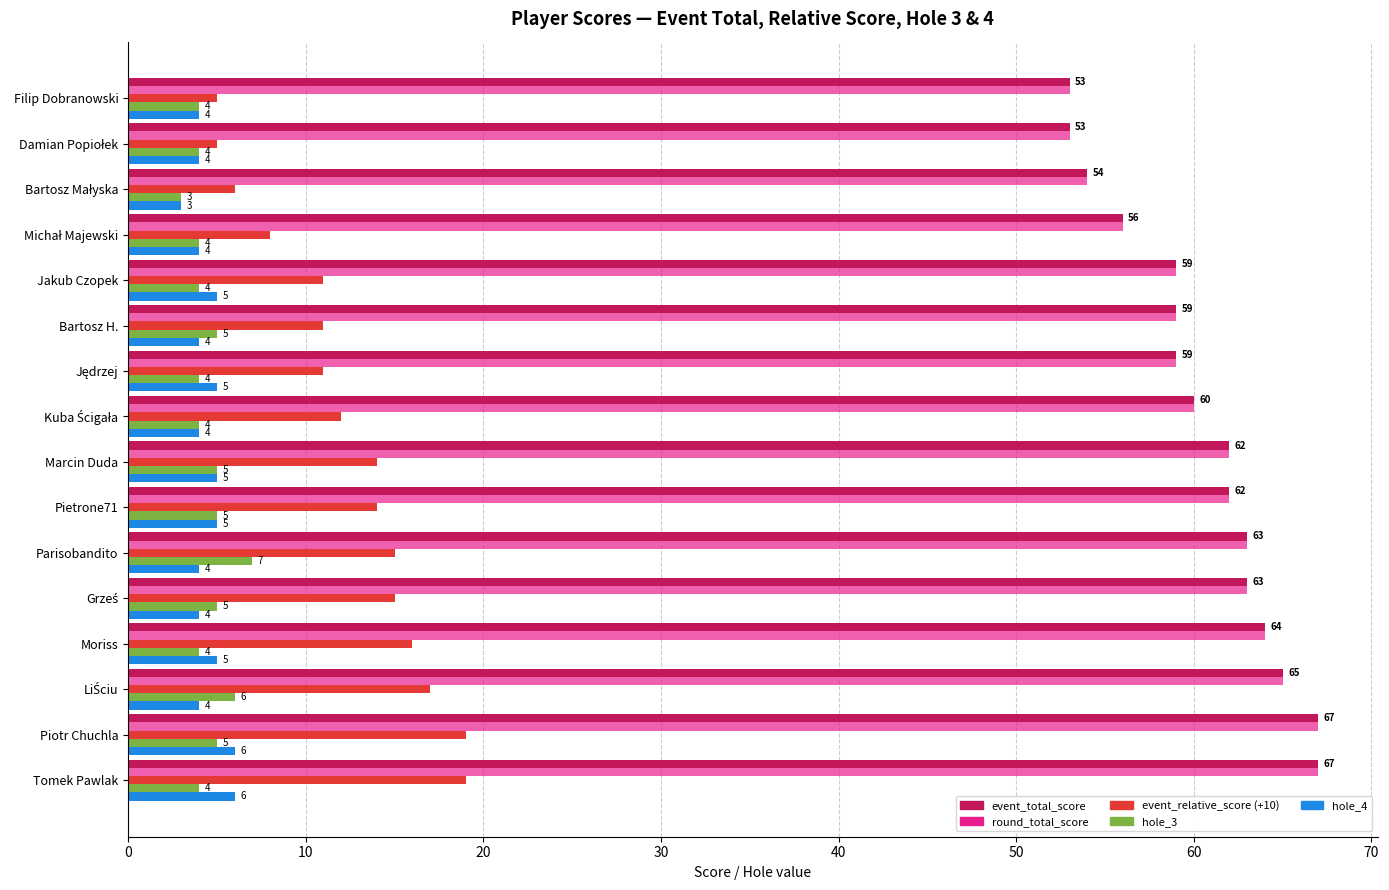

At which category is the sum across all series the highest?

Piotr Chuchla